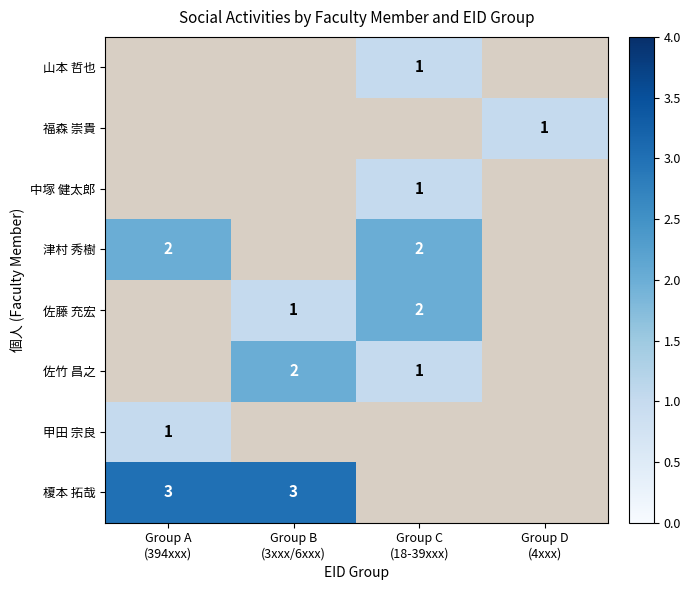

Is the value of 山本 哲也 at Group D (4xxx) greater than the value of 中塚 健太郎 at Group C (18-39xxx)?

No